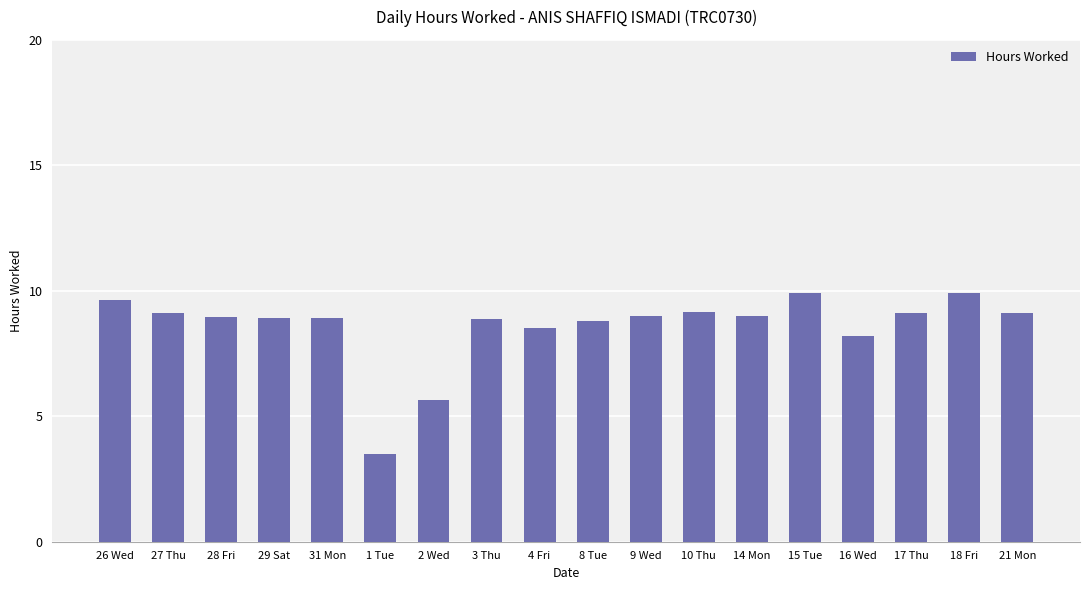

Is it true that the value at 8 Tue is 15.2?

False